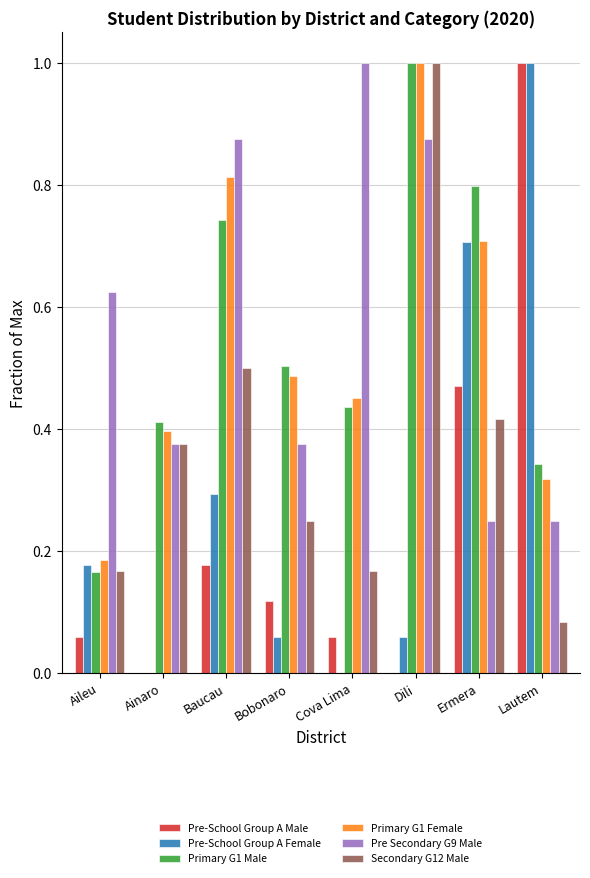

True or false: Pre-School Group A Male has a value of -0.5 at Dili.

False